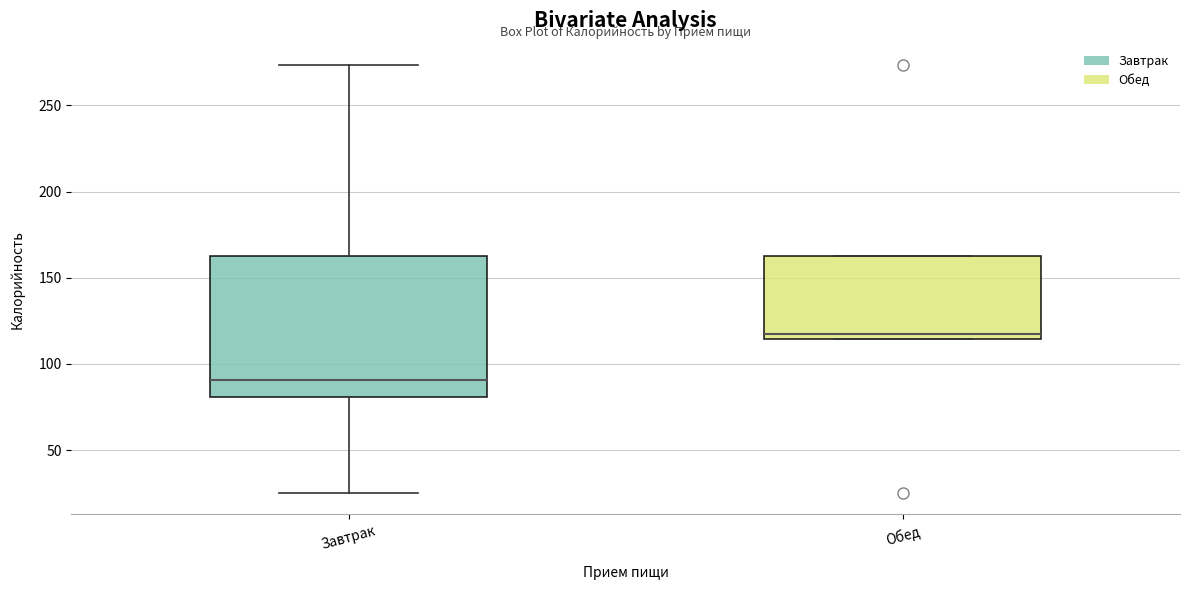

Where is the lower edge of the box for Обед on the y-axis? The values are not printed on the chart, so give them approximately, as read against the axis.

115